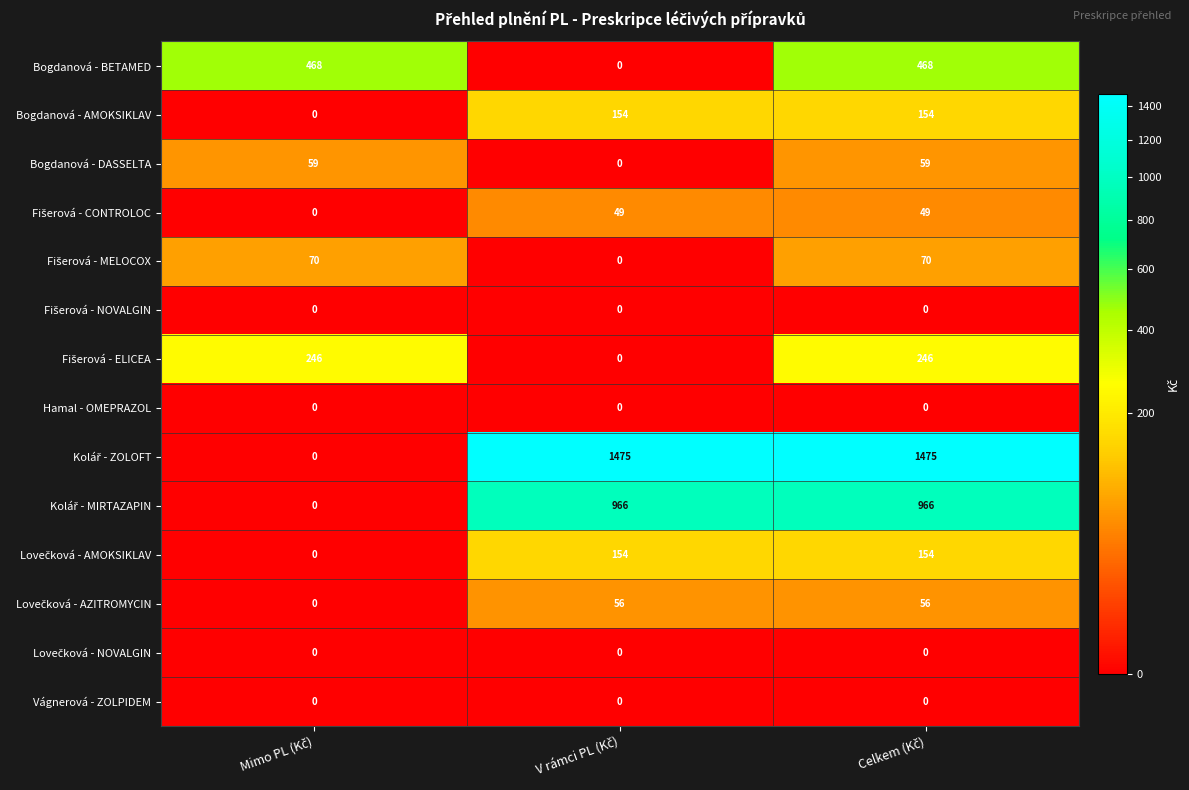

What is the maximum value shown in the chart?

1475